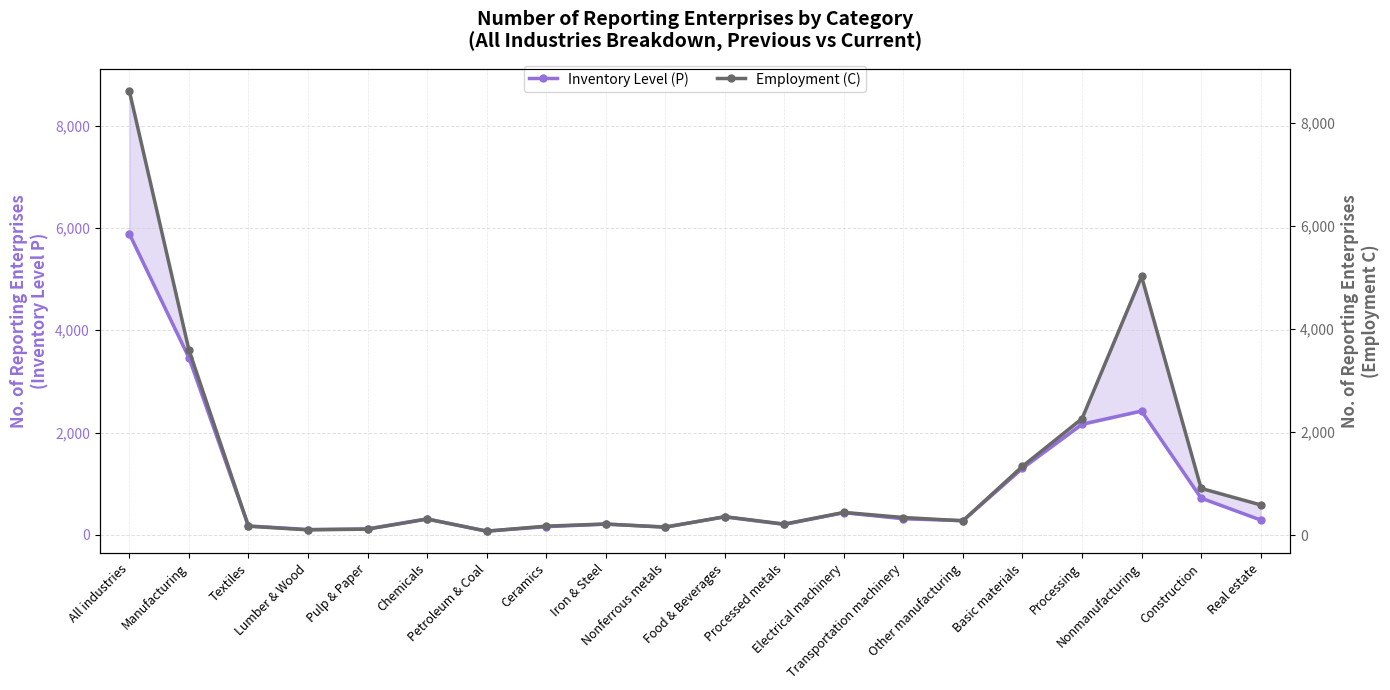

At which label is Employment (C) closest to 4351?

Nonmanufacturing